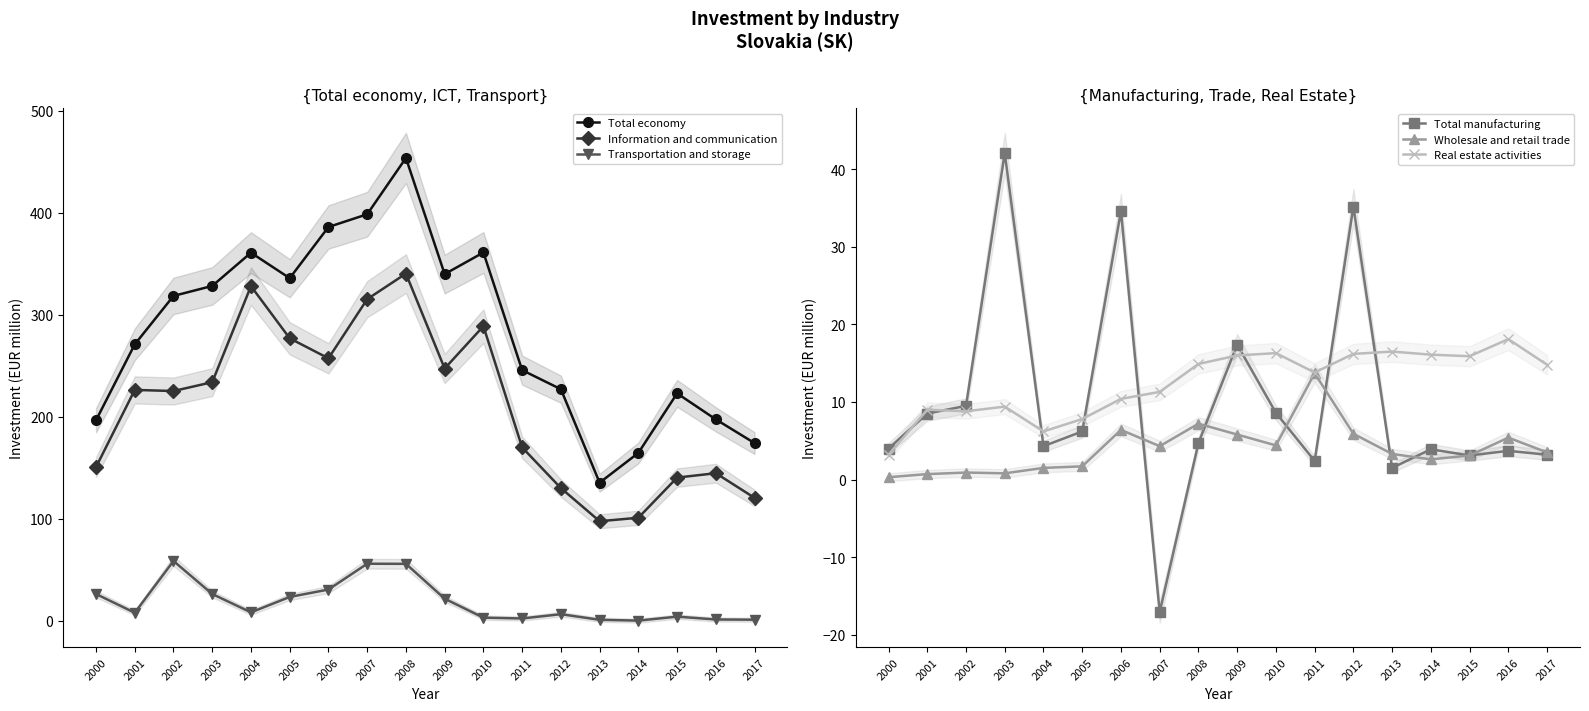

What is the spread (max minus min) of values at 2002?

317.7